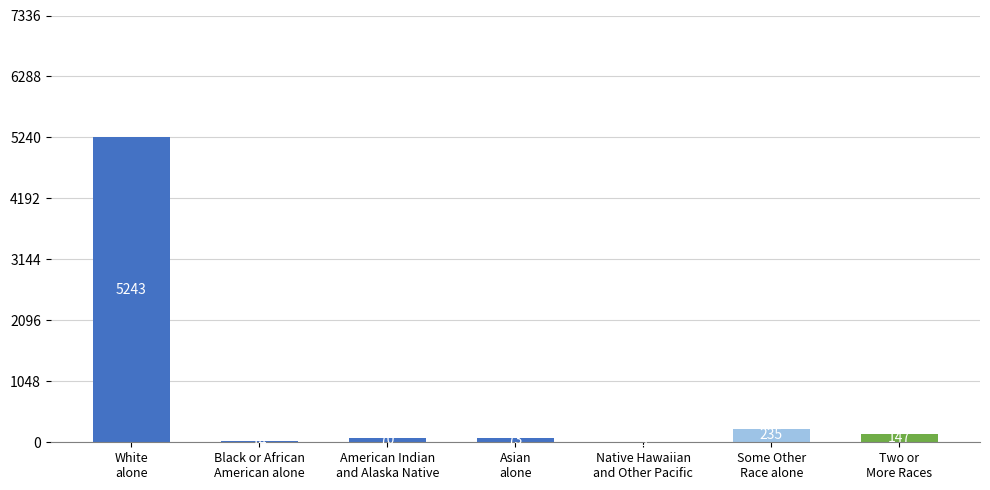

At which label does the data first exceed 73?

White
alone